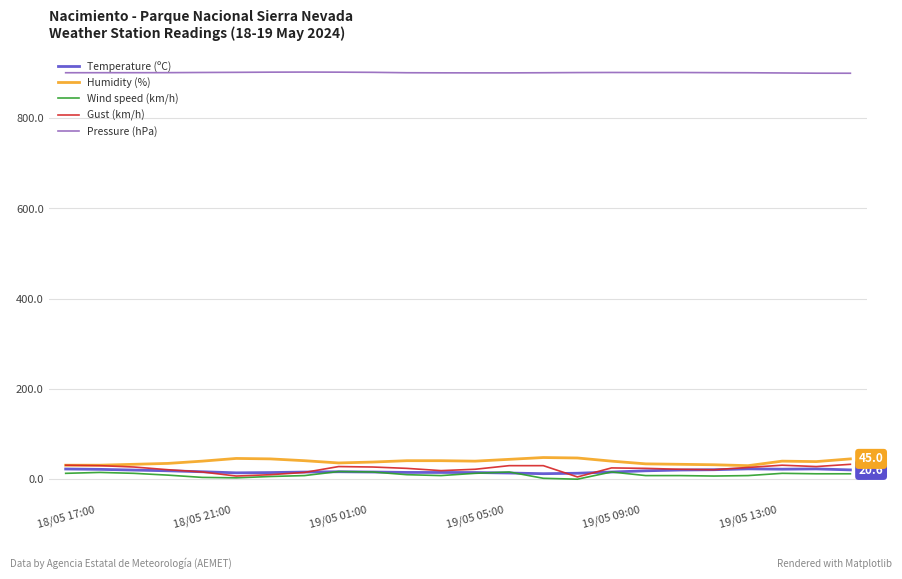

Count the number of data series in this chart.

5